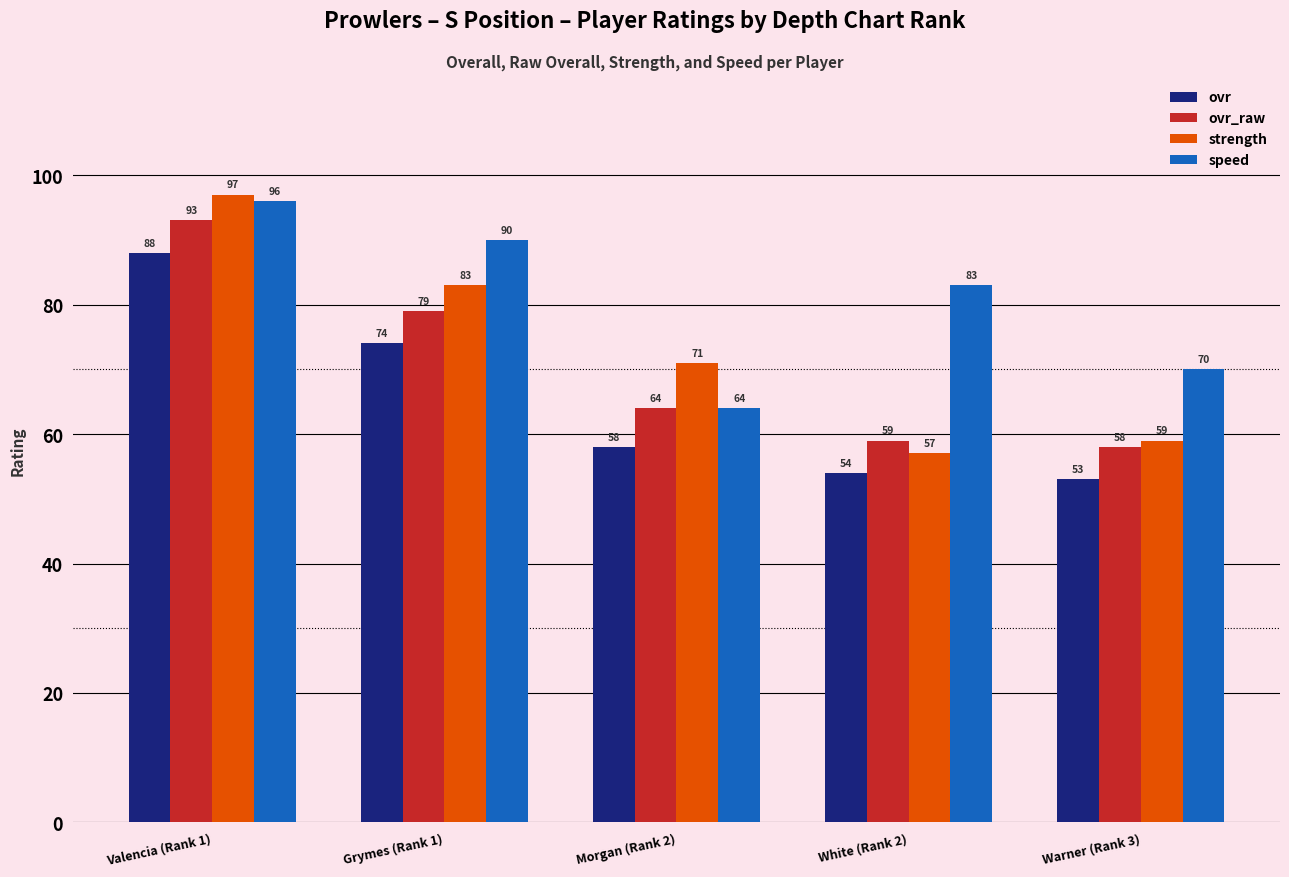

Which series has the largest total across all categories?

speed